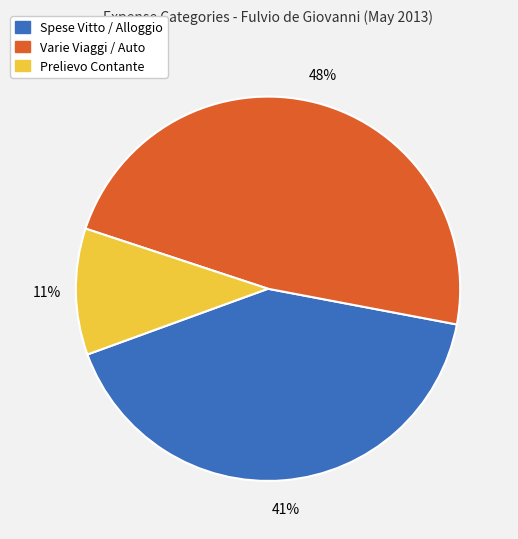

What is the smallest slice in the pie chart?

Prelievo Contante